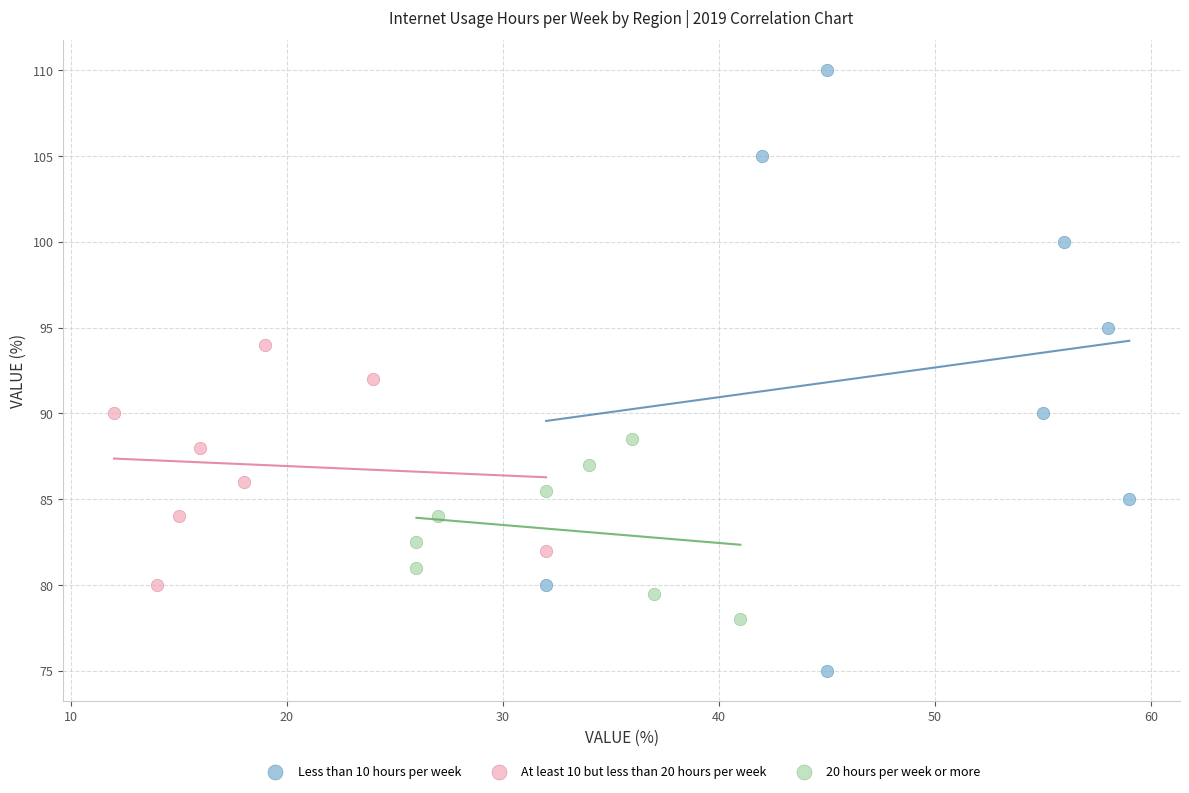

Which series has the widest spread of Y values?

Less than 10 hours per week